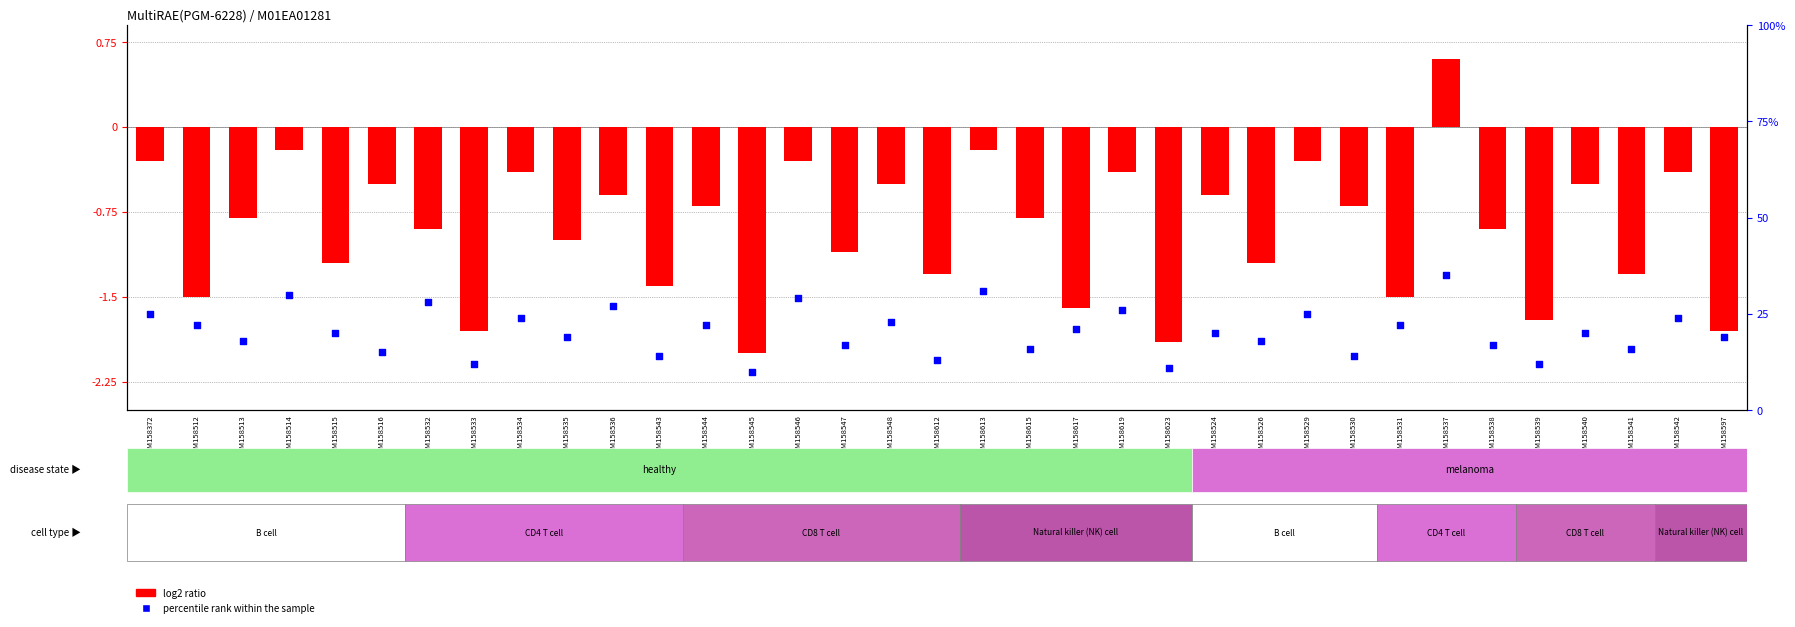

Which series contains the lowest Y value?

log2 ratio